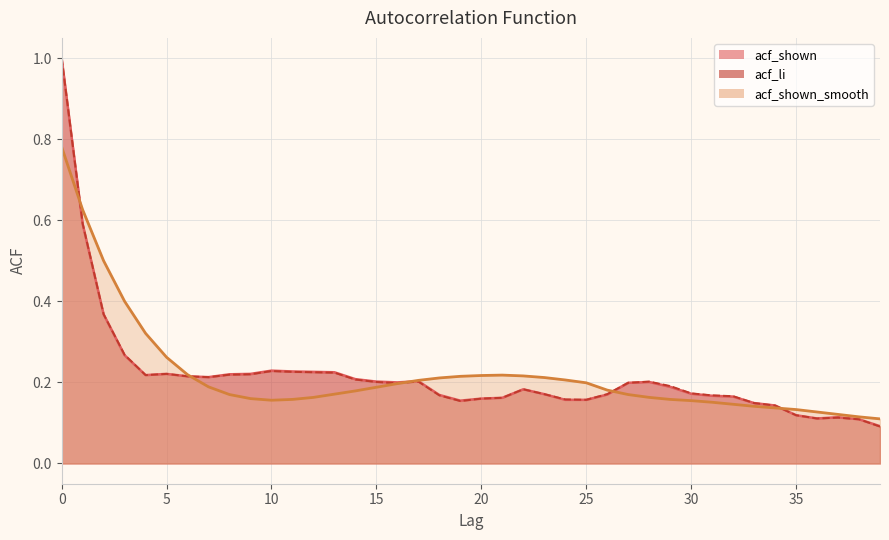

How many lines are shown in the chart?

3